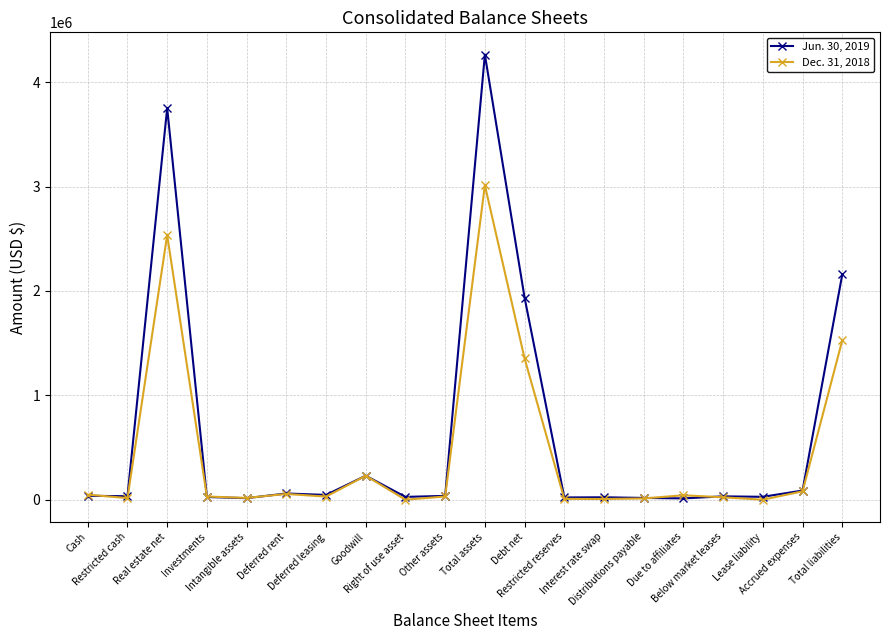

What is the difference between the maximum and second lowest values in the Dec. 31, 2018 series?

3012775